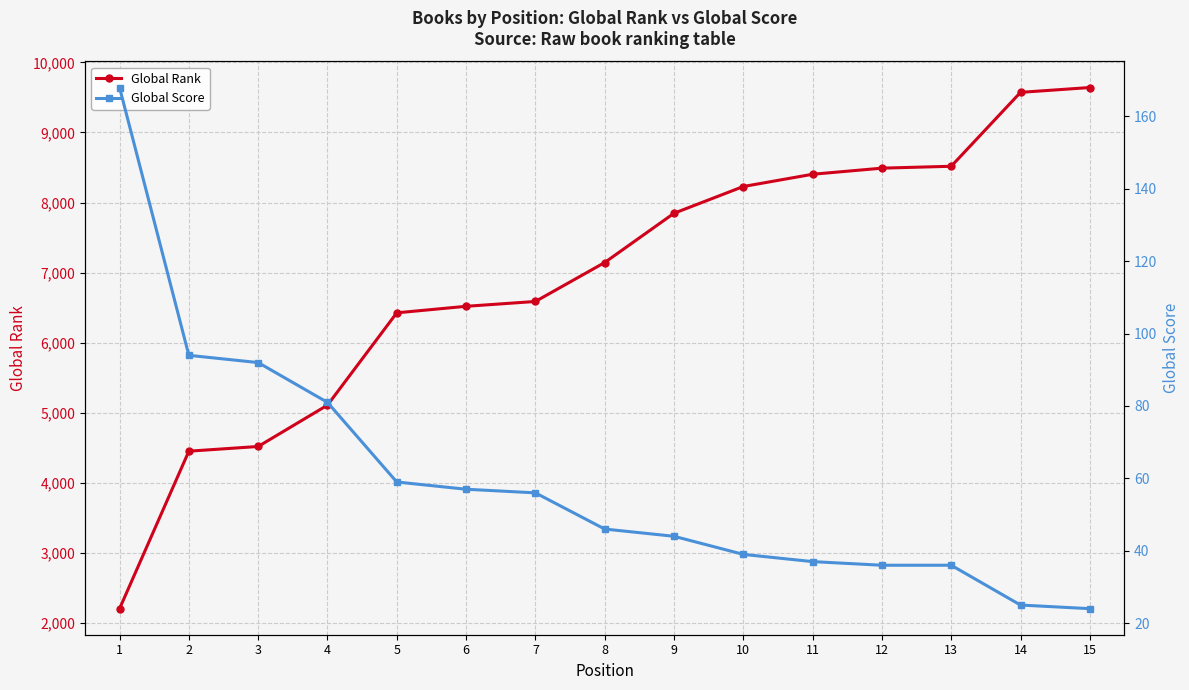

What is the approximate value of Global Score at 10, to the nearest 5?

40